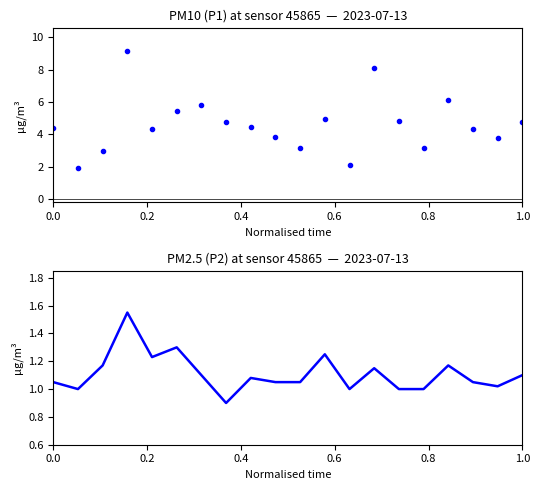

Rank the series by their maximum value, from lowest to highest.

P2, P1